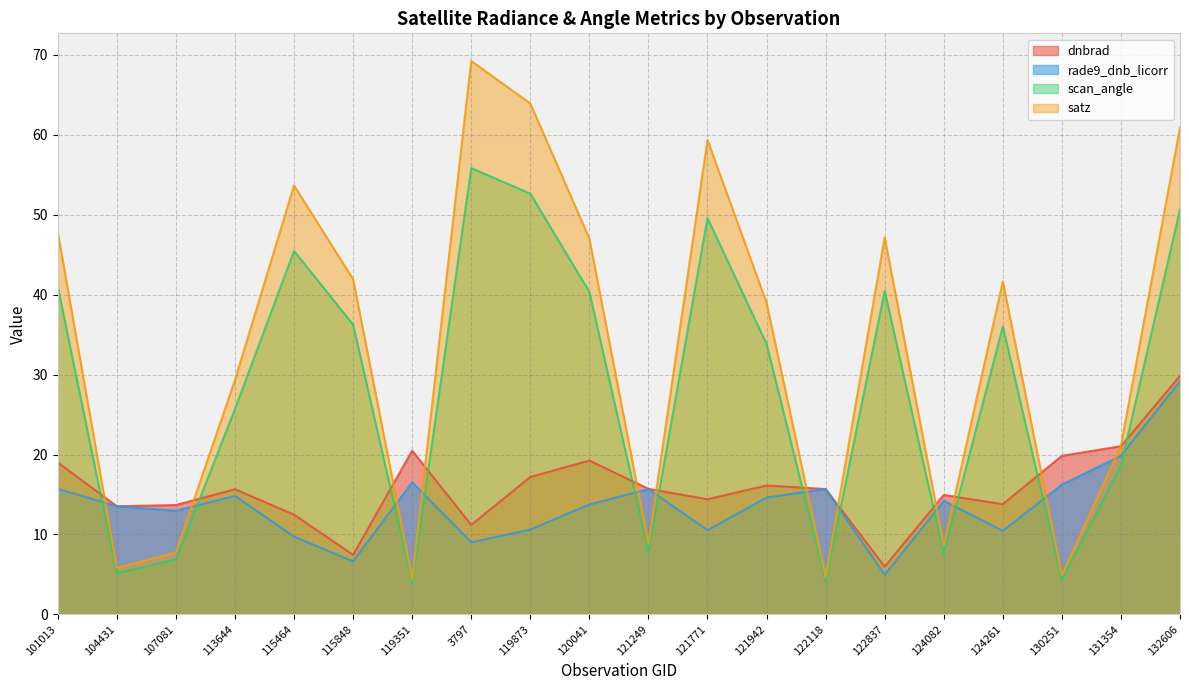

How many intersections are there between rade9_dnb_licorr and satz?

12